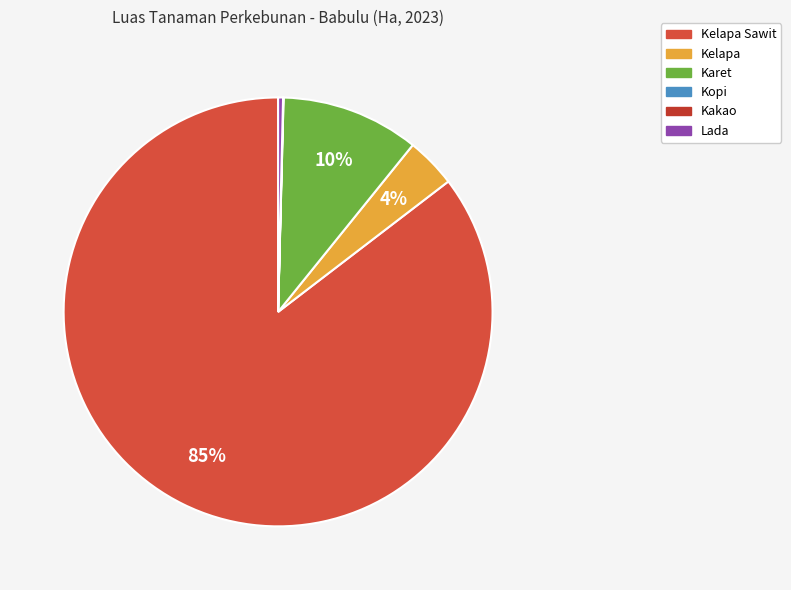

Between Kakao and Kopi, which is larger?

Kopi